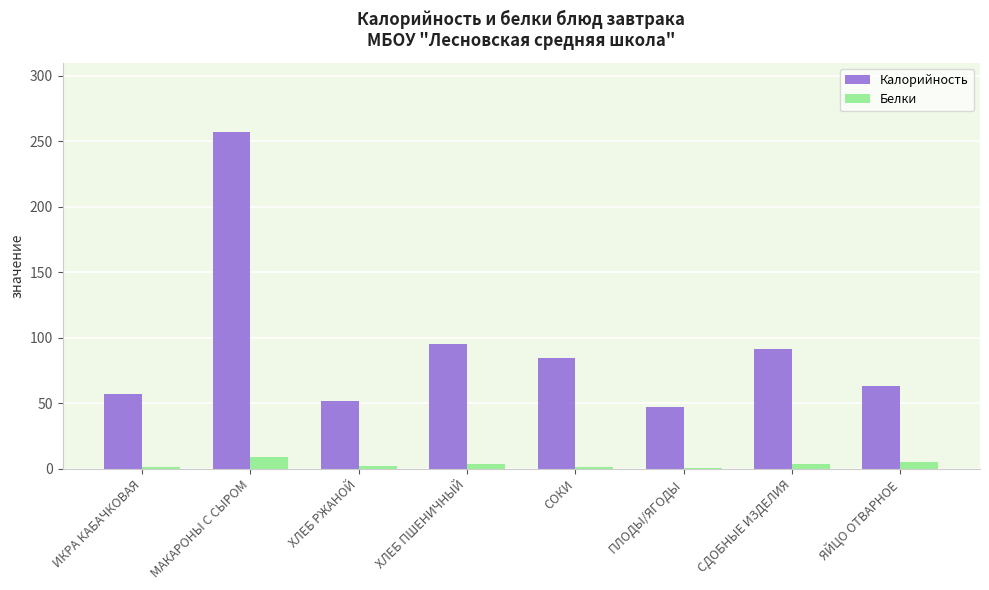

Which series has the largest total across all categories?

Калорийность